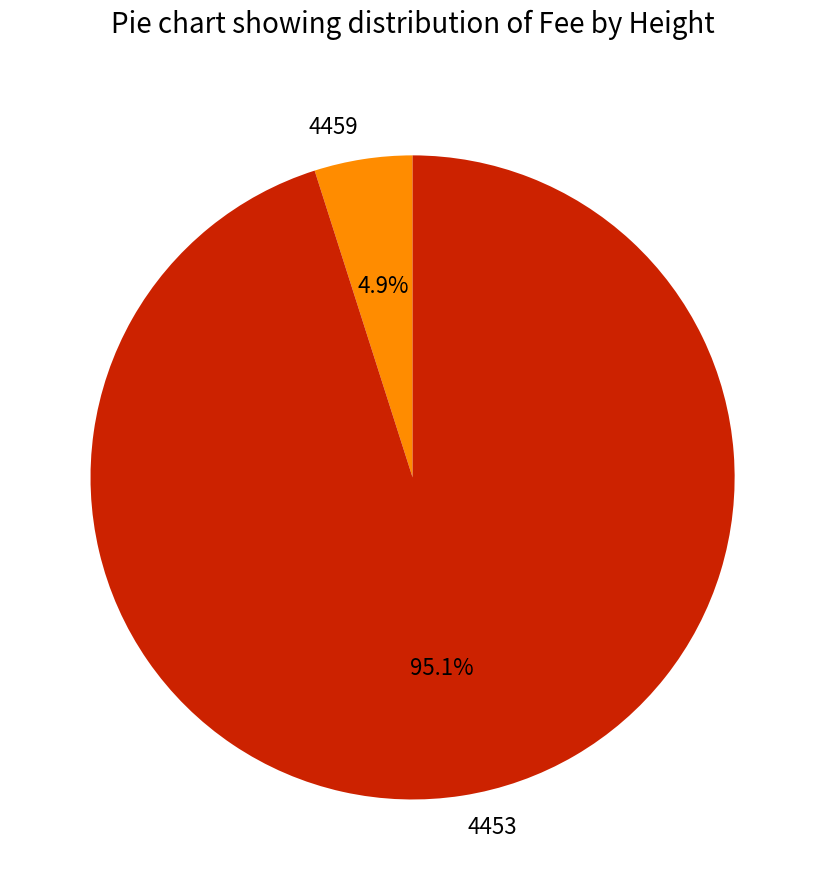

How much of the chart is everything except 4459?

95.1%